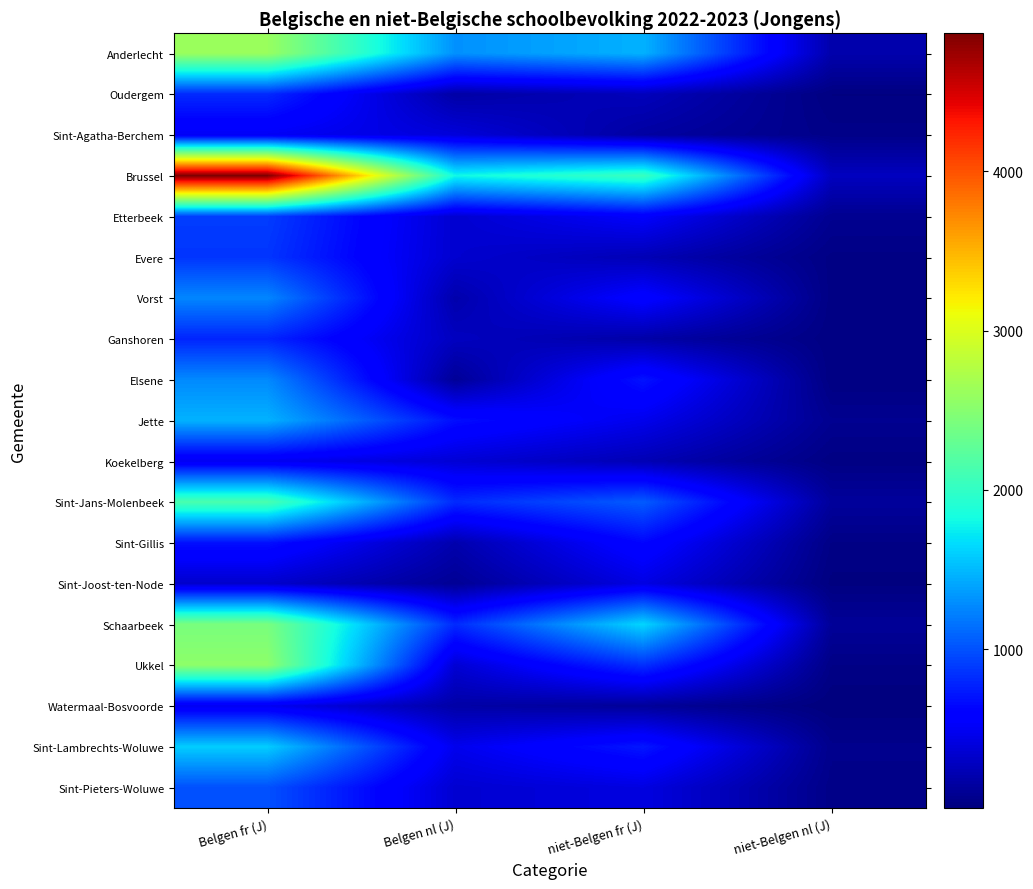

Count the number of categories in the chart.

4